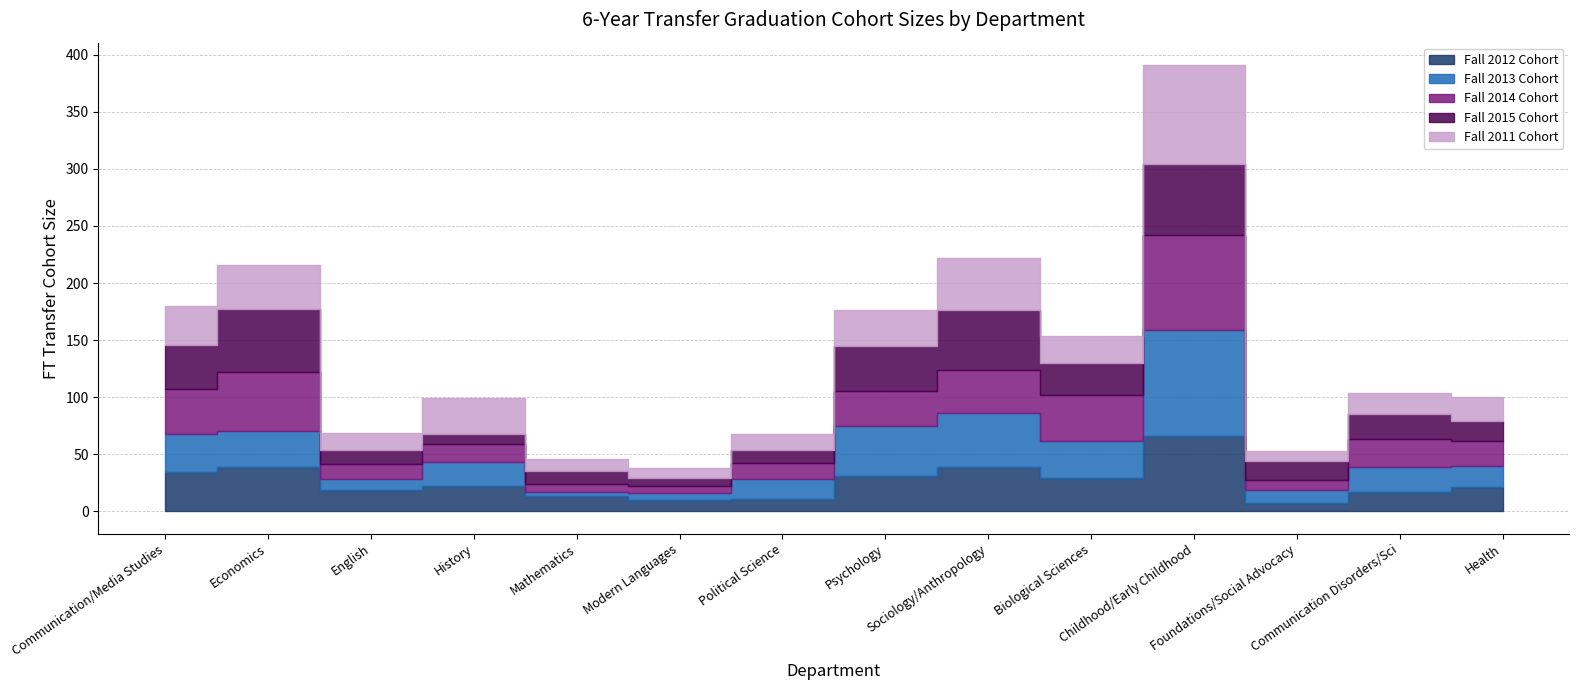

How many data points does each series have?

14